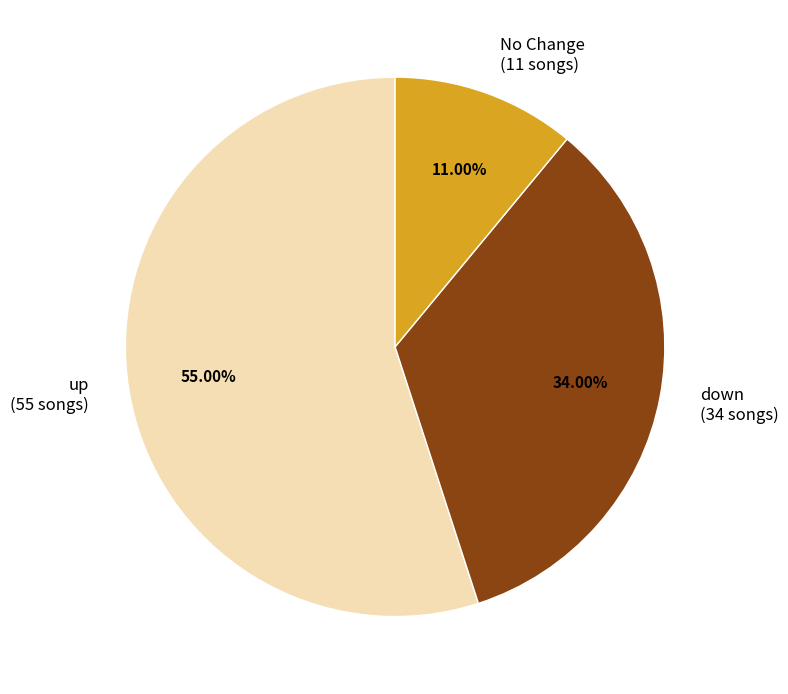

Which slice is the smallest?

No Change (11 songs)